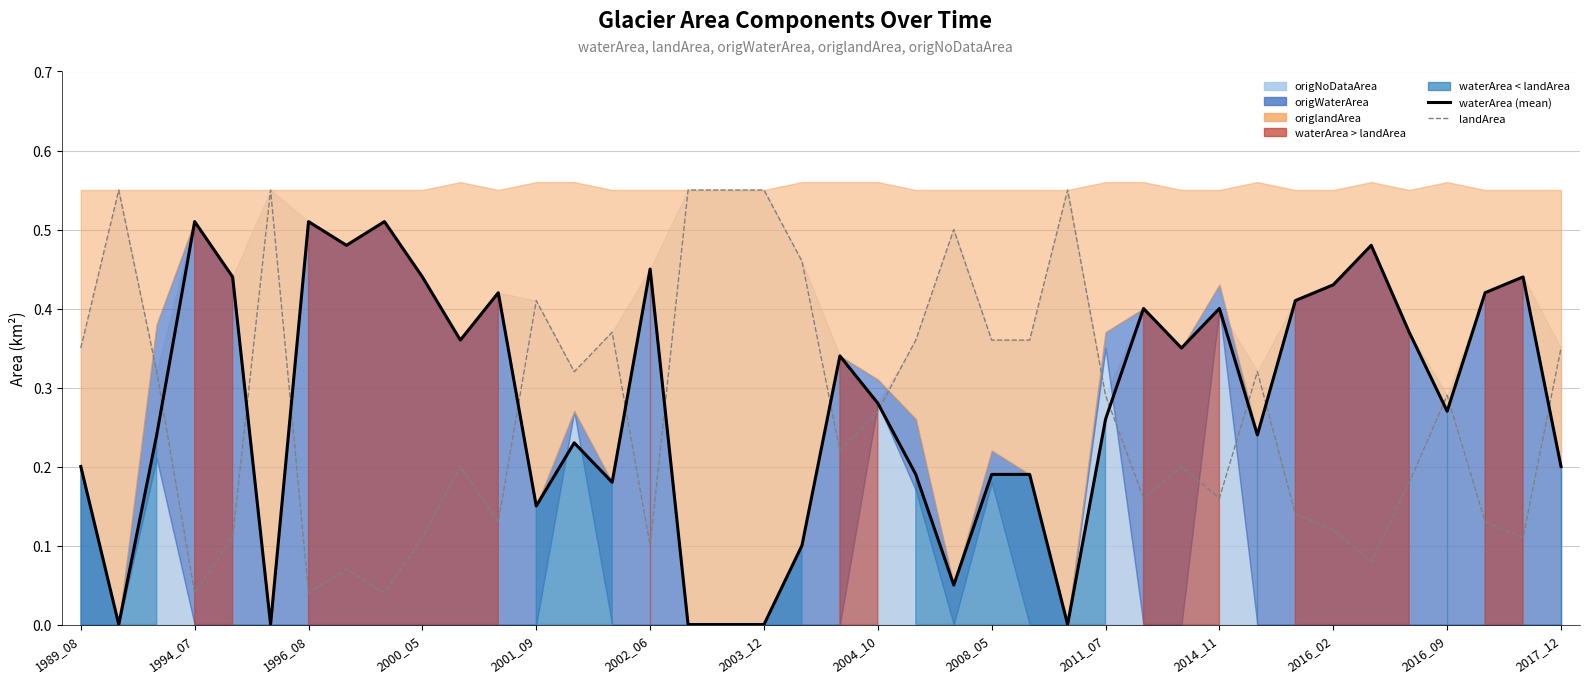

How many lines are shown in the chart?

2